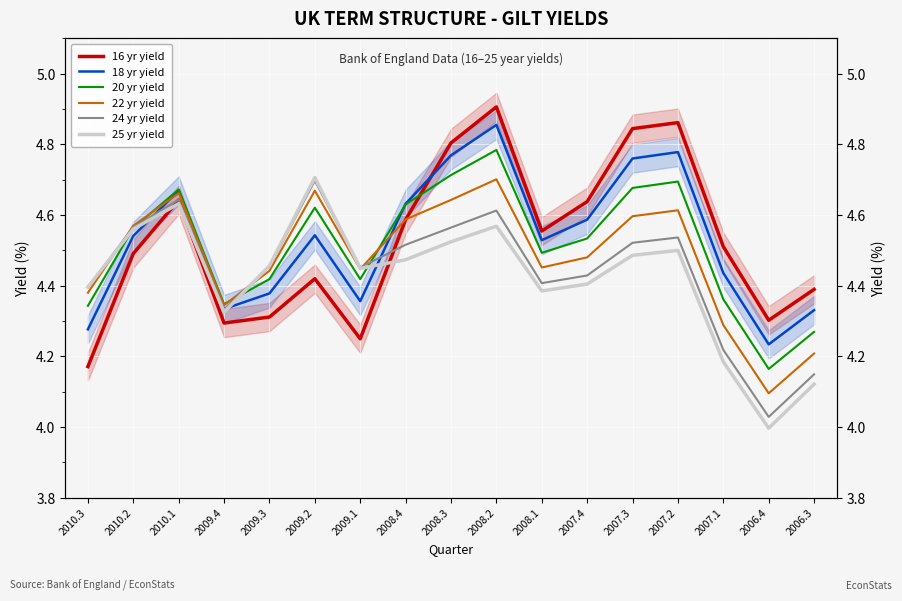

What is the difference between the second highest and minimum values in the 20 yr yield series?

0.5